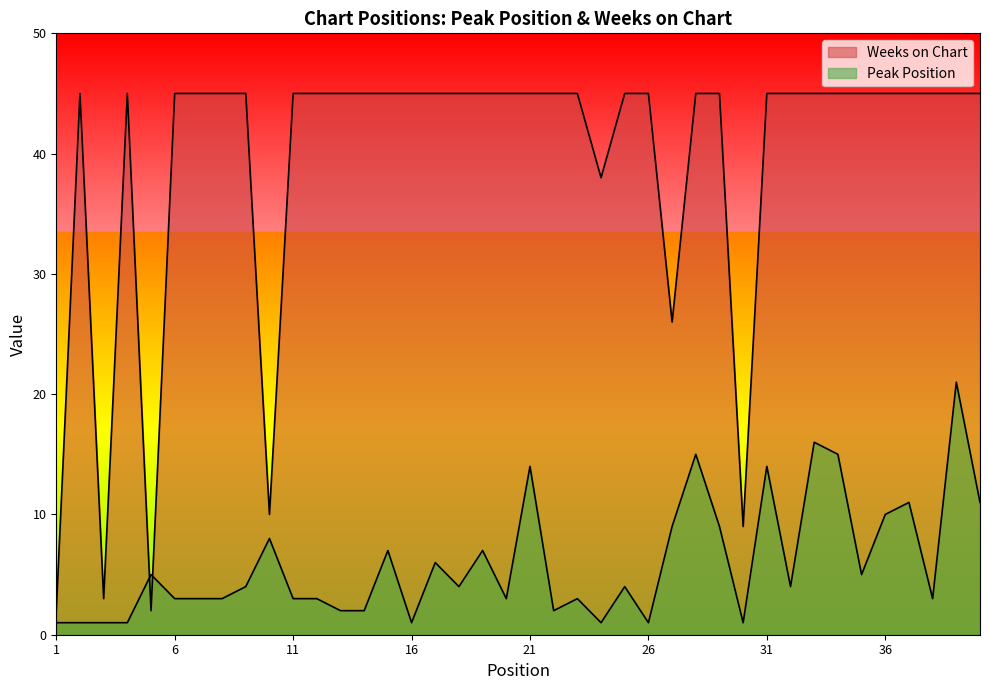

What are all the series names shown in the legend?

Peak Position, Weeks on Chart